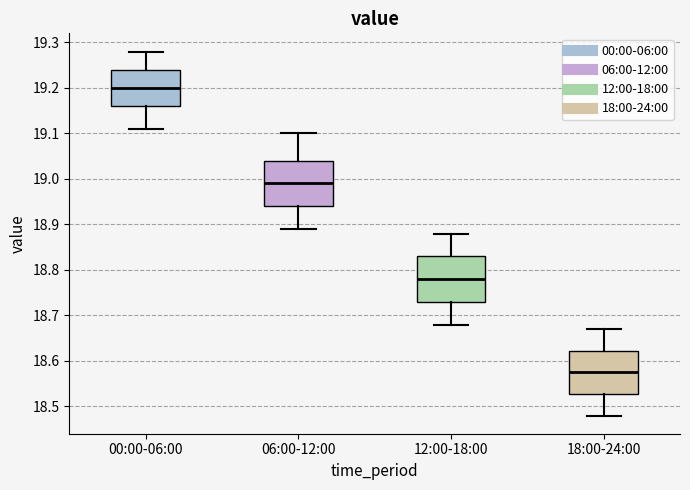

Reading left to right, read every box against the y-axis: the position of its median line, the range the box covers, and the ends of its whiskers. The values are not printed on the chart, so give them approximately, as read against the axis.

00:00-06:00: median 19.20, box 19.16 to 19.24, whiskers 19.11 to 19.28
06:00-12:00: median 18.99, box 18.94 to 19.04, whiskers 18.89 to 19.10
12:00-18:00: median 18.78, box 18.73 to 18.83, whiskers 18.68 to 18.88
18:00-24:00: median 18.58, box 18.53 to 18.62, whiskers 18.48 to 18.67